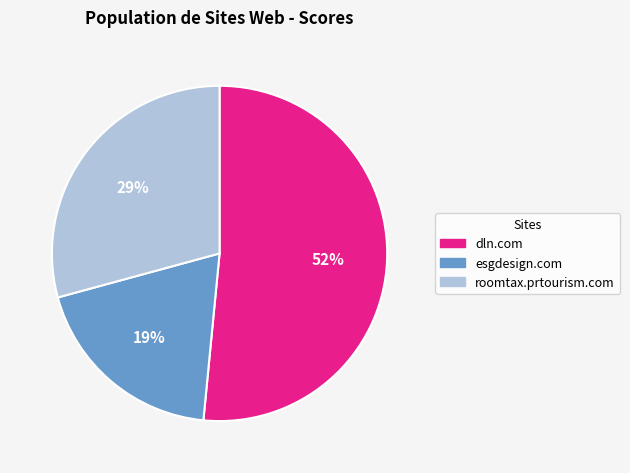

How many slices are in this pie chart?

3